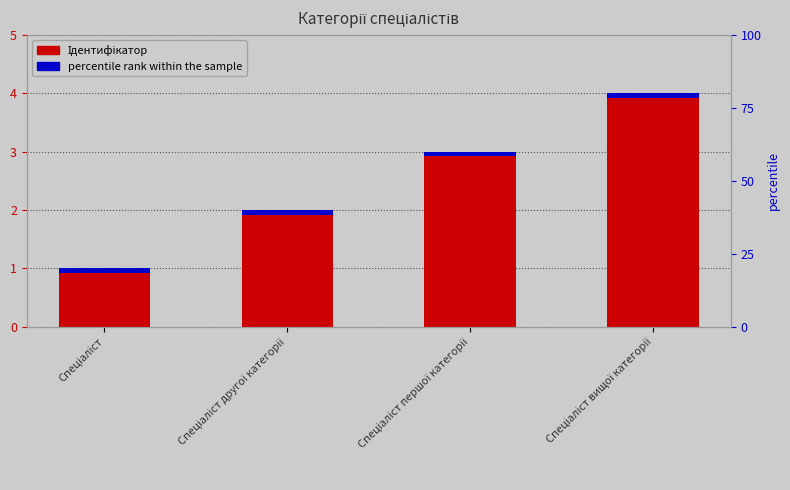

The value at Спеціаліст першої категорії is 3. True or false?

True